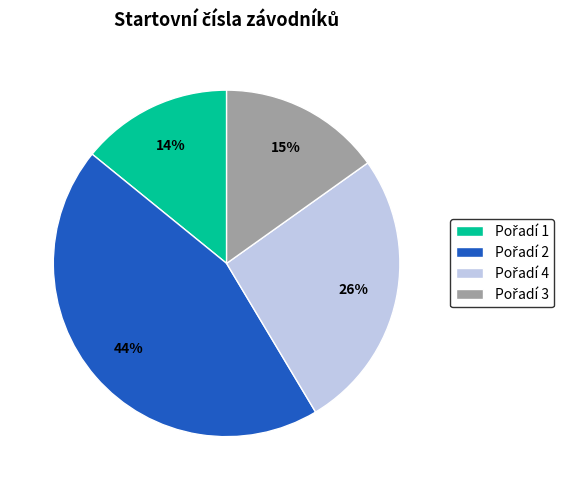

Is there any slice that represents more than half of the pie?

No